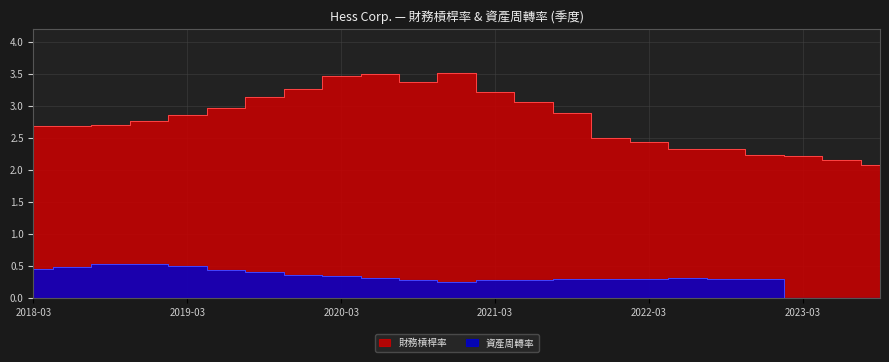

Is the value of 資產周轉率 at 2022-12-31 greater than the value of 財務槓桿率 at 2021-06-30?

No